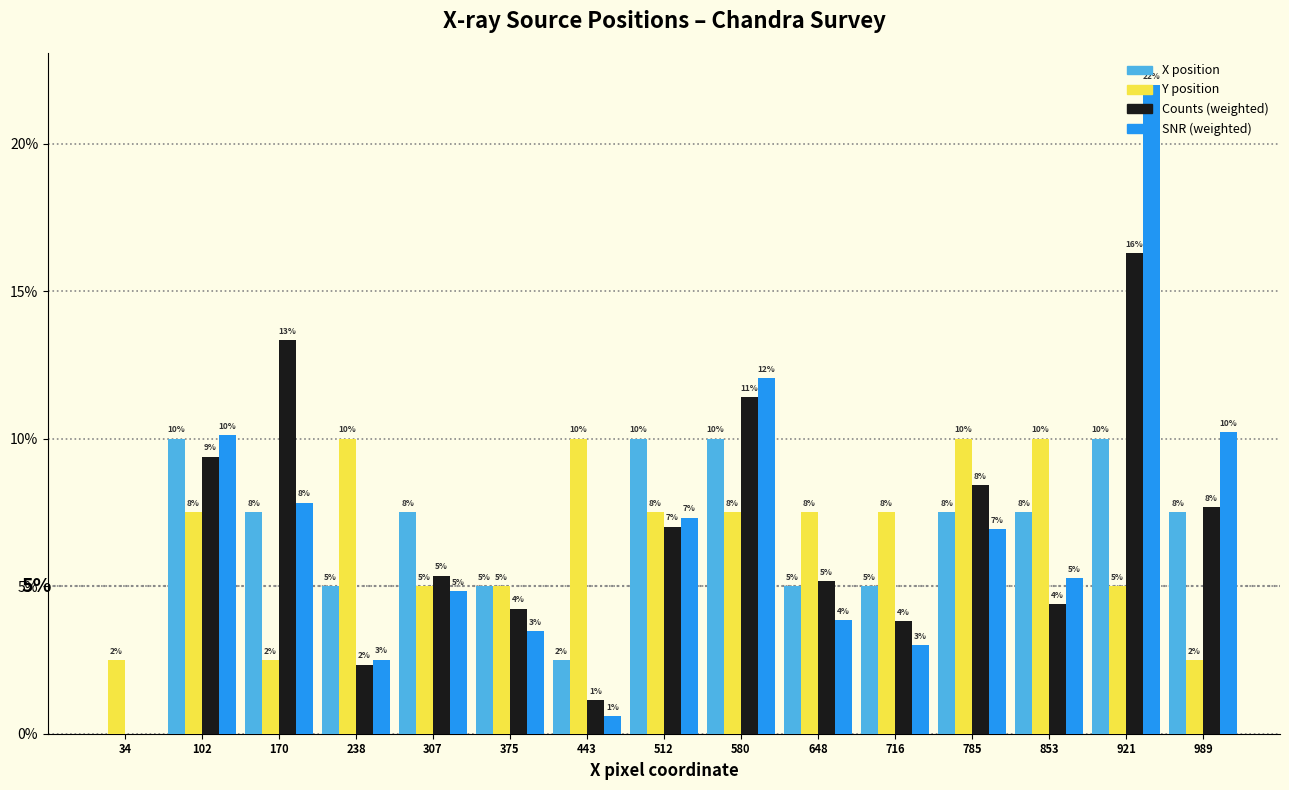

In the Counts (weighted) series, which range on the x-axis has the tallest bar?

890 to 960